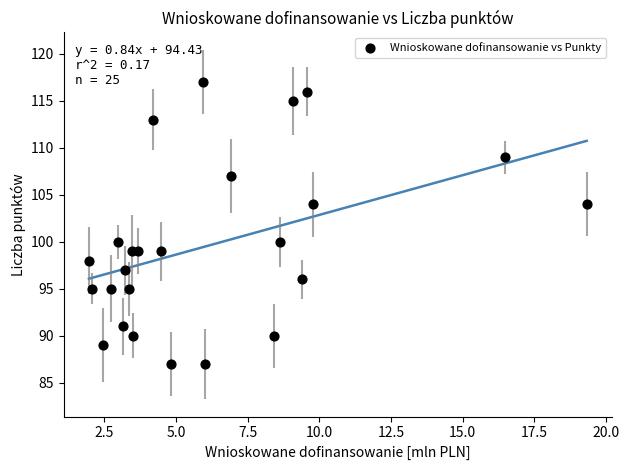

What is the range of Y values (max minus min)?

30